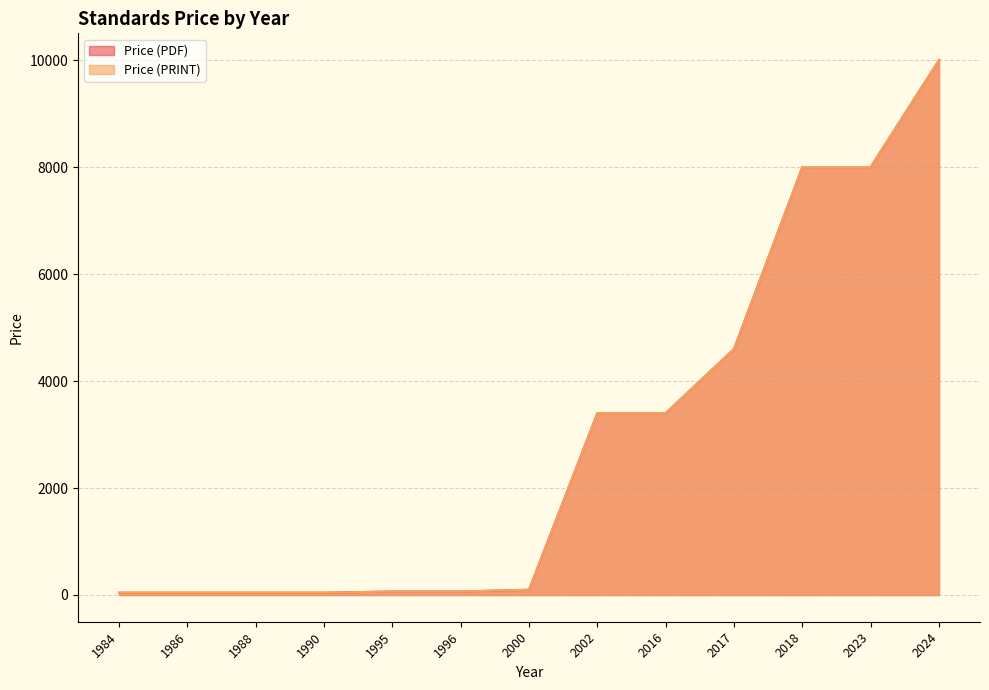

How many values in the Price (PDF) series are below 98?

6